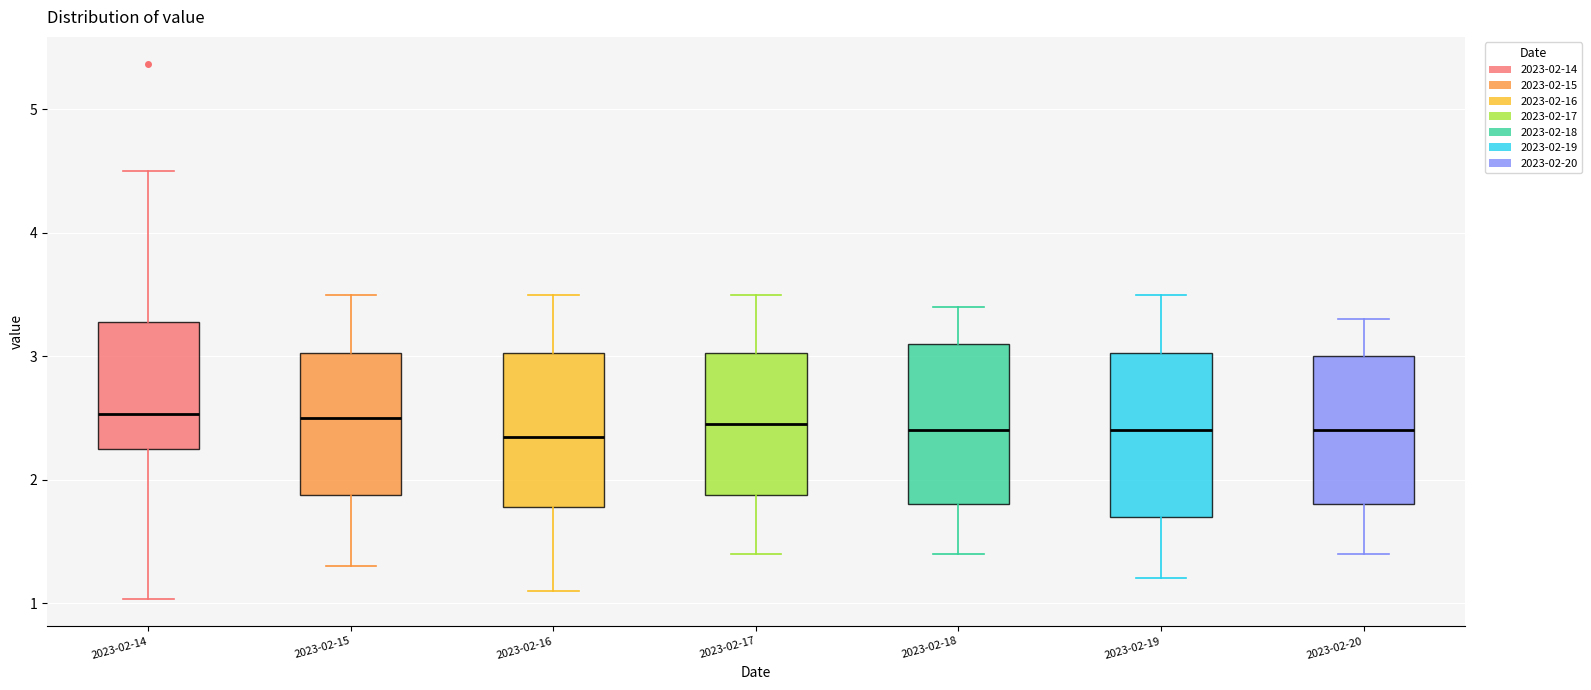

Where does the median line of the box for 2023-02-19 sit on the y-axis? The values are not printed on the chart, so give them approximately, as read against the axis.

2.4